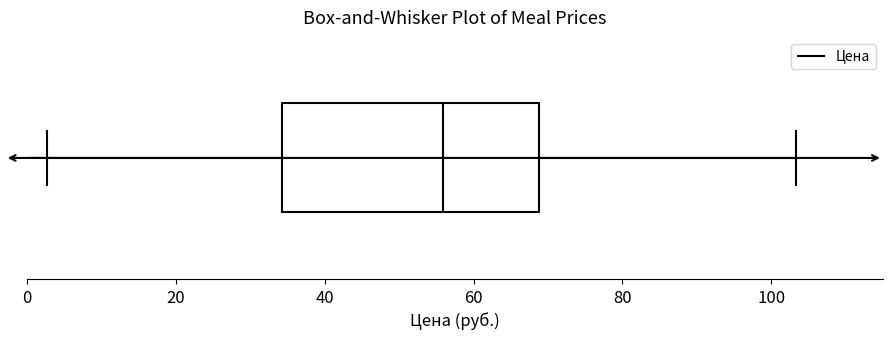

Transcribe this box plot: give where the median line is, the range the box spans, and where the two whiskers end, as read against the x-axis. The values are not printed on the chart, so give them approximately, as read against the axis.

median 56, box 34 to 68, whiskers 2 to 104